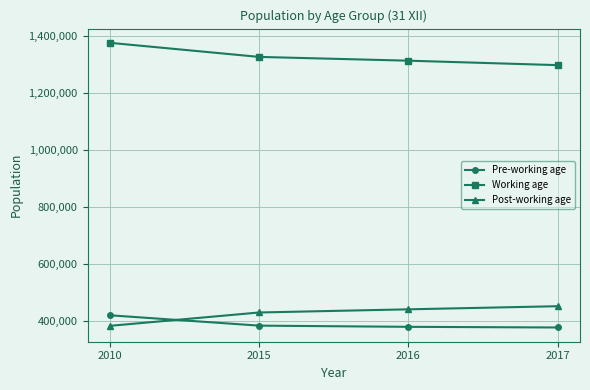

Is it true that Post-working age equals 231261 at 2010?

False